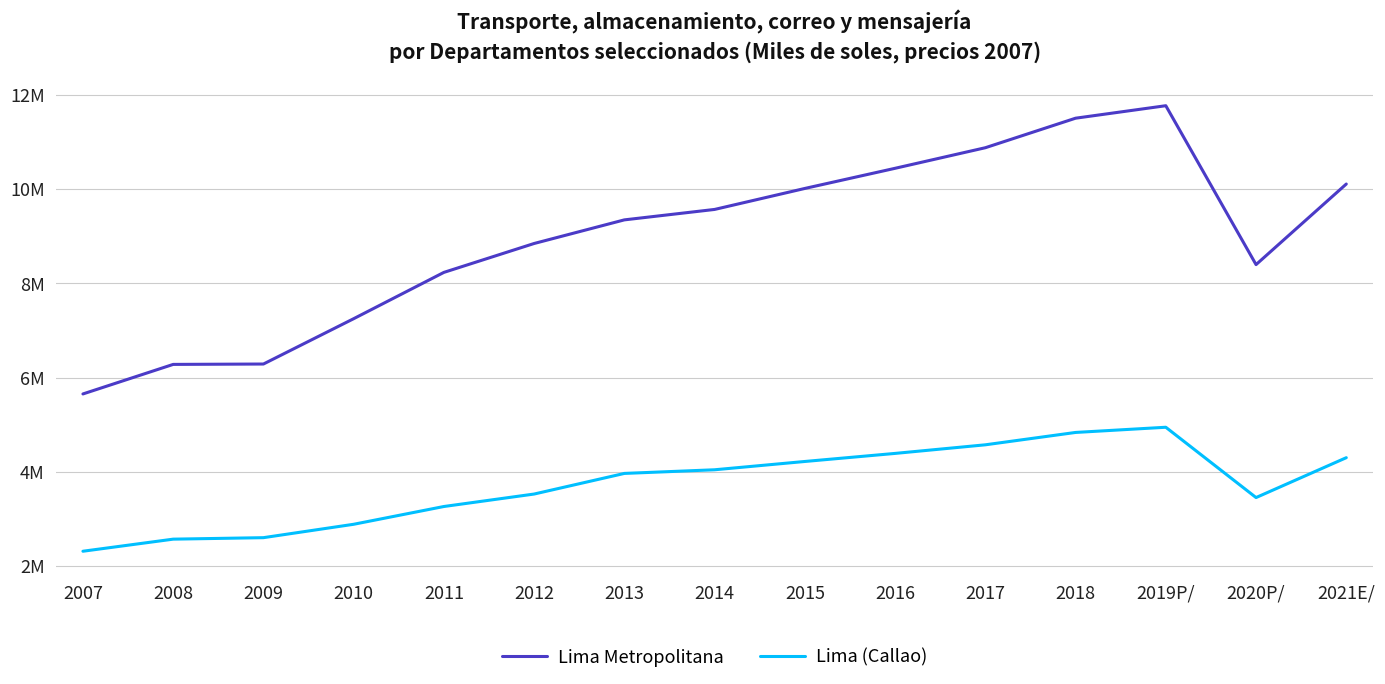

What are all the series names shown in the legend?

Lima Metropolitana, Lima (Callao)